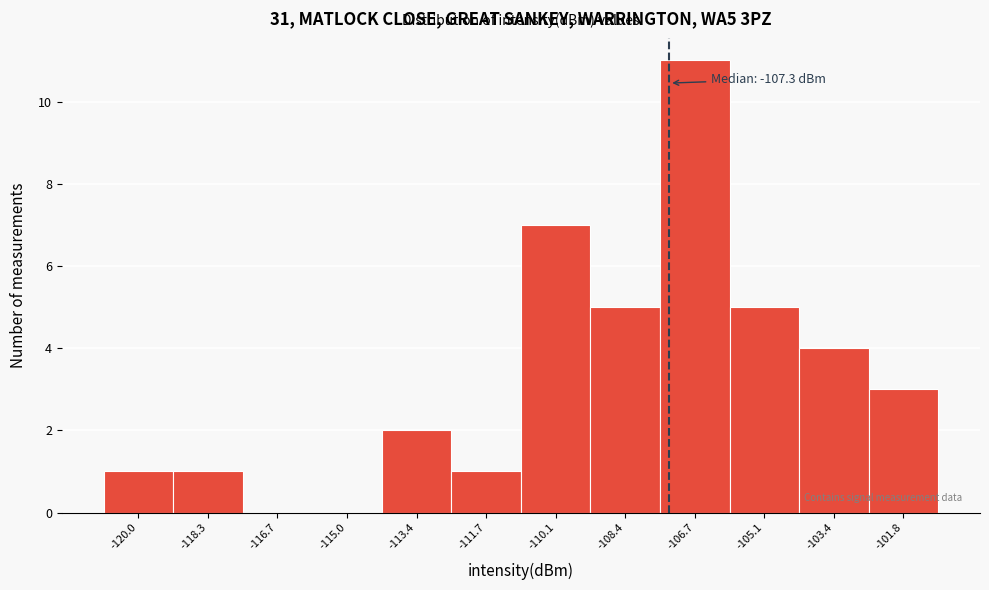

Which range on the x-axis has the tallest bar?

-107.6 to -106.0